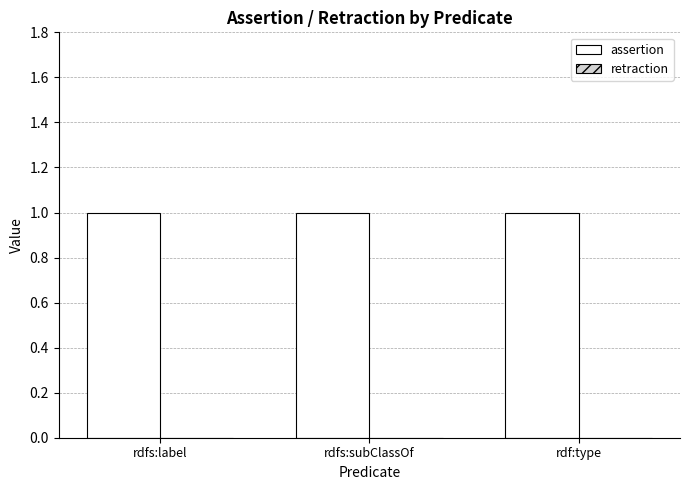

At which label does assertion reach its peak?

rdfs:label